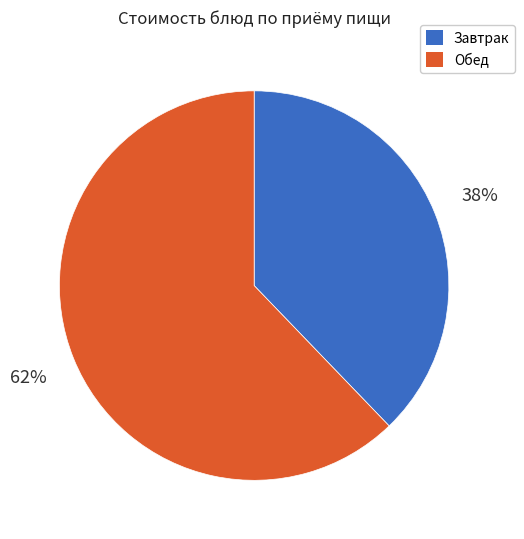

Combined, do Завтрак and Обед account for over 50%?

Yes